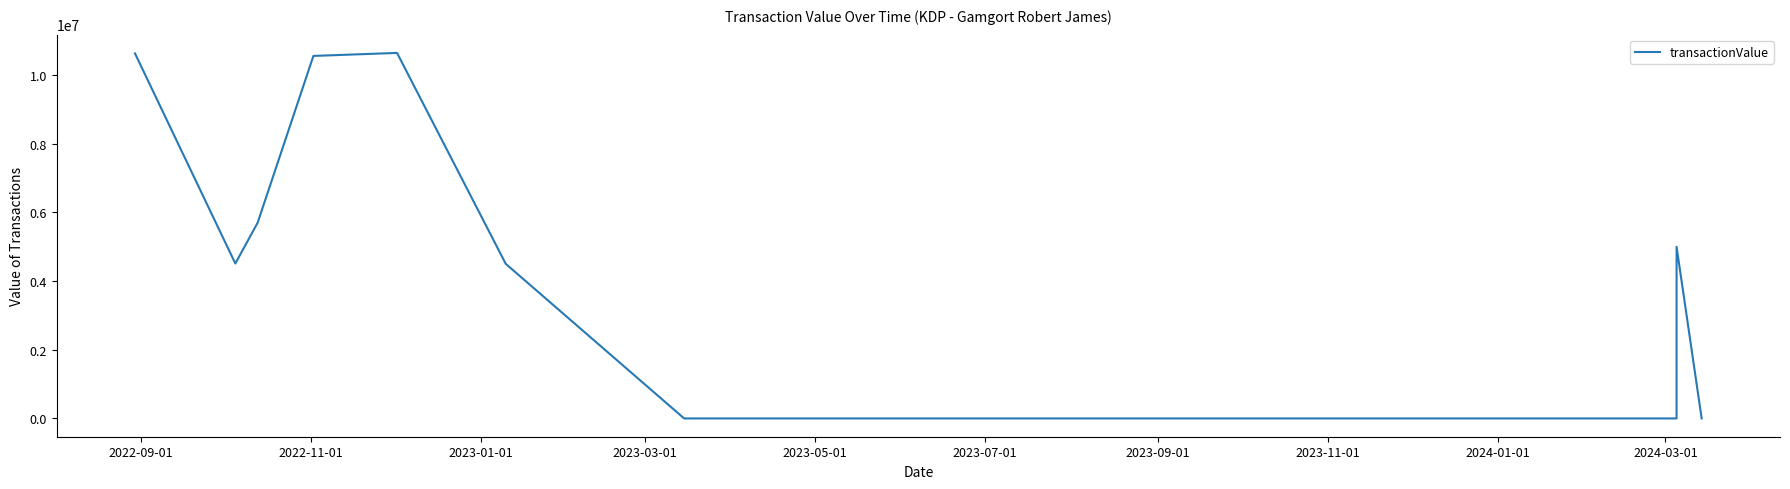

How many points are higher than both their immediate neighbors (excluding endpoints)?

2